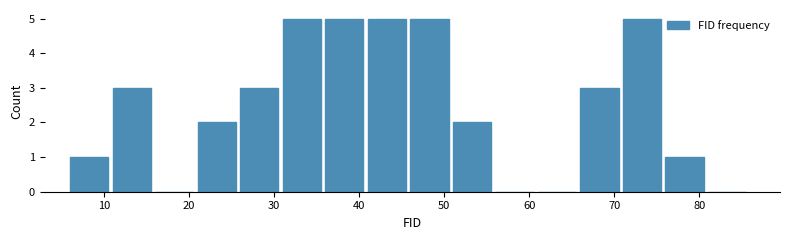

Reading left to right, list every bar in this chart as the range it spans on the x-axis followed by its height. The values are not printed on the chart, so give them approximately, as read against the axis.

6 to 11: 1
11 to 16: 3
16 to 21: 0
21 to 26: 2
26 to 31: 3
31 to 36: 5
36 to 41: 5
41 to 46: 5
46 to 51: 5
51 to 56: 2
56 to 61: 0
61 to 66: 0
66 to 71: 3
71 to 76: 5
76 to 81: 1
81 to 86: 0